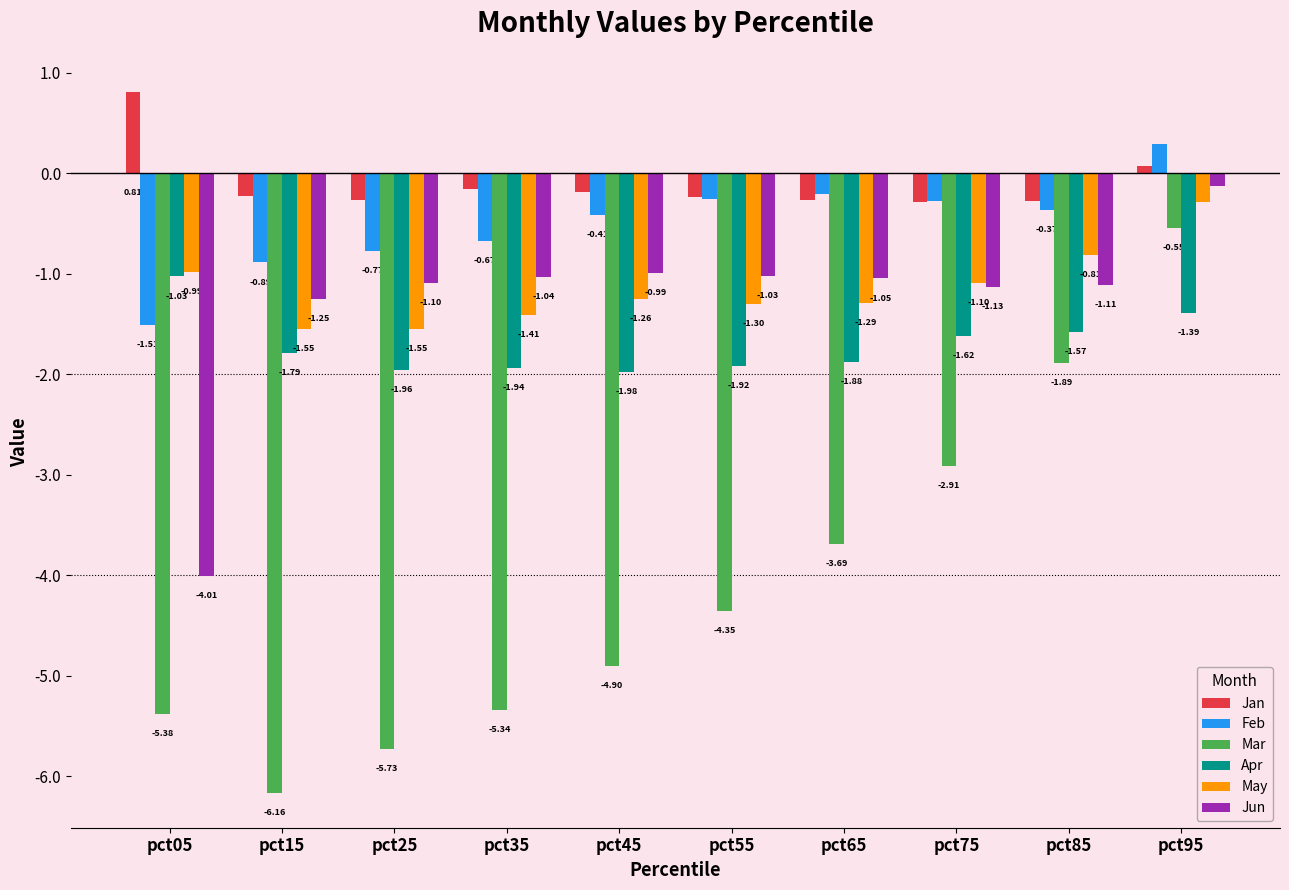

Which series has the largest total across all categories?

Jan